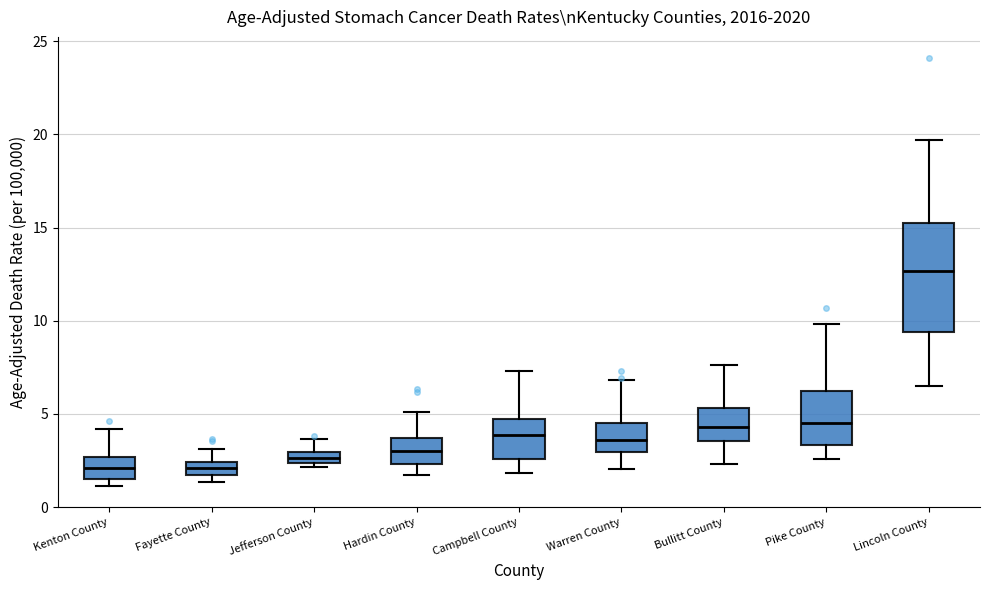

Where does the upper whisker of the box for Fayette County end on the y-axis? The values are not printed on the chart, so give them approximately, as read against the axis.

3.0